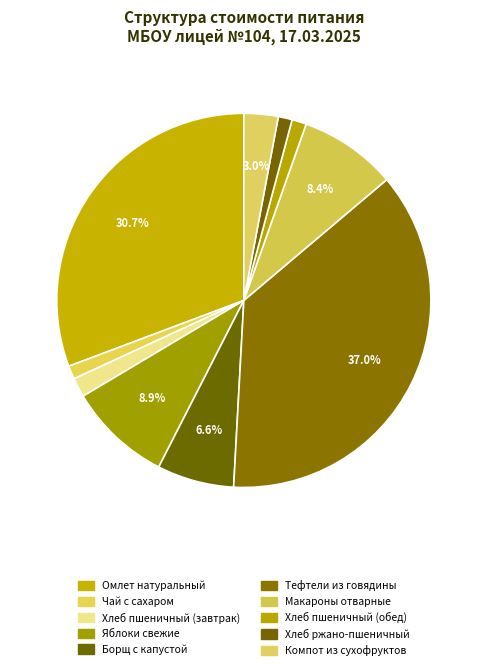

The Макароны отварные slice represents 1% of the pie. True or false?

False